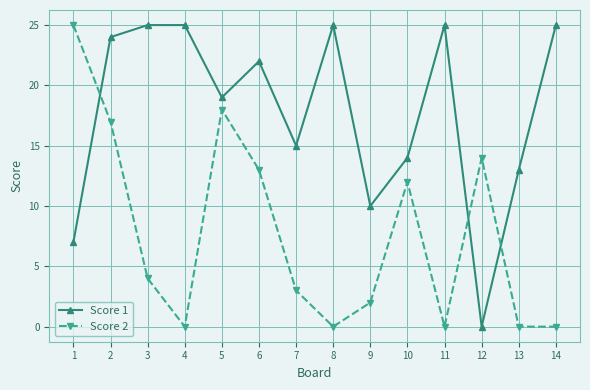

Between 3 and 13, which series saw the biggest shift?

Score 1